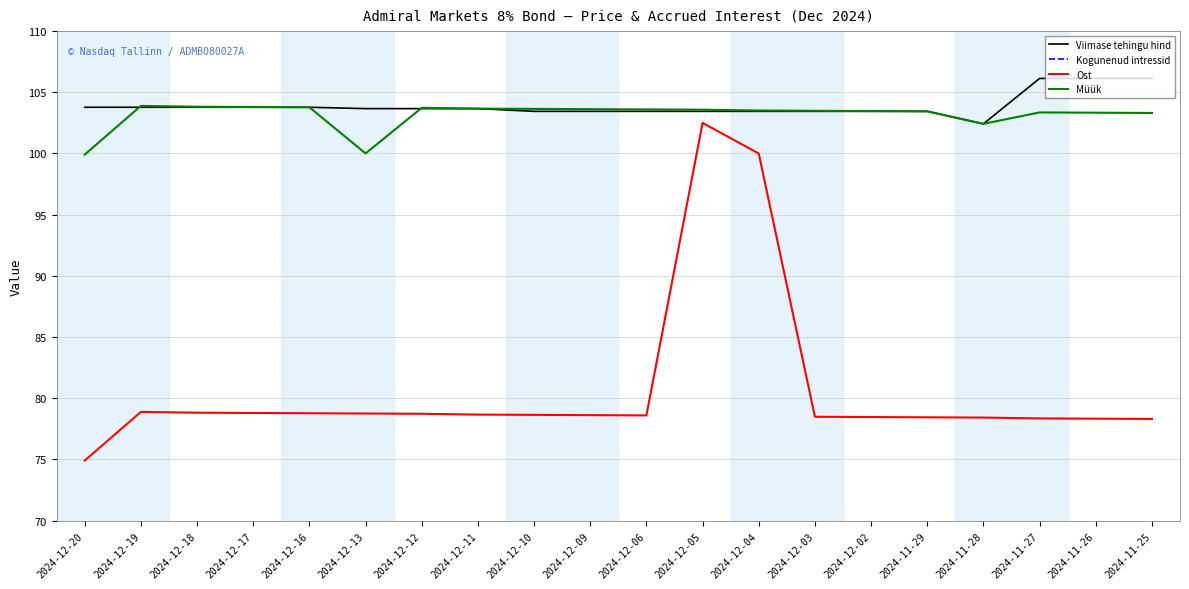

Reading right to left, what are all the values shown in this chart?

Viimase tehingu hind: 2024-11-25=106.1	2024-11-26=106.1	2024-11-27=106.1	2024-11-28=102.4	2024-11-29=103.4	2024-12-02=103.4	2024-12-03=103.4	2024-12-04=103.4	2024-12-05=103.4	2024-12-06=103.4	2024-12-09=103.4	2024-12-10=103.4	2024-12-11=103.7	2024-12-12=103.7	2024-12-13=103.7	2024-12-16=103.8	2024-12-17=103.8	2024-12-18=103.8	2024-12-19=103.8	2024-12-20=103.8
Kogunenud intressid: 2024-11-25=3.3	2024-11-26=3.3	2024-11-27=3.4	2024-11-28=3.4	2024-11-29=3.4	2024-12-02=3.5	2024-12-03=3.5	2024-12-04=3.5	2024-12-05=3.6	2024-12-06=3.6	2024-12-09=3.6	2024-12-10=3.6	2024-12-11=3.7	2024-12-12=3.7	2024-12-13=3.8	2024-12-16=3.8	2024-12-17=3.8	2024-12-18=3.8	2024-12-19=3.9	2024-12-20=-0.1
Ost: 2024-11-25=78.3	2024-11-26=78.3	2024-11-27=78.4	2024-11-28=78.4	2024-11-29=78.4	2024-12-02=78.5	2024-12-03=78.5	2024-12-04=100.0	2024-12-05=102.5	2024-12-06=78.6	2024-12-09=78.6	2024-12-10=78.6	2024-12-11=78.7	2024-12-12=78.7	2024-12-13=78.8	2024-12-16=78.8	2024-12-17=78.8	2024-12-18=78.8	2024-12-19=78.9	2024-12-20=74.9
Müük: 2024-11-25=103.3	2024-11-26=103.3	2024-11-27=103.4	2024-11-28=102.4	2024-11-29=103.4	2024-12-02=103.5	2024-12-03=103.5	2024-12-04=103.5	2024-12-05=103.6	2024-12-06=103.6	2024-12-09=103.6	2024-12-10=103.6	2024-12-11=103.7	2024-12-12=103.7	2024-12-13=100.0	2024-12-16=103.8	2024-12-17=103.8	2024-12-18=103.8	2024-12-19=103.9	2024-12-20=99.9